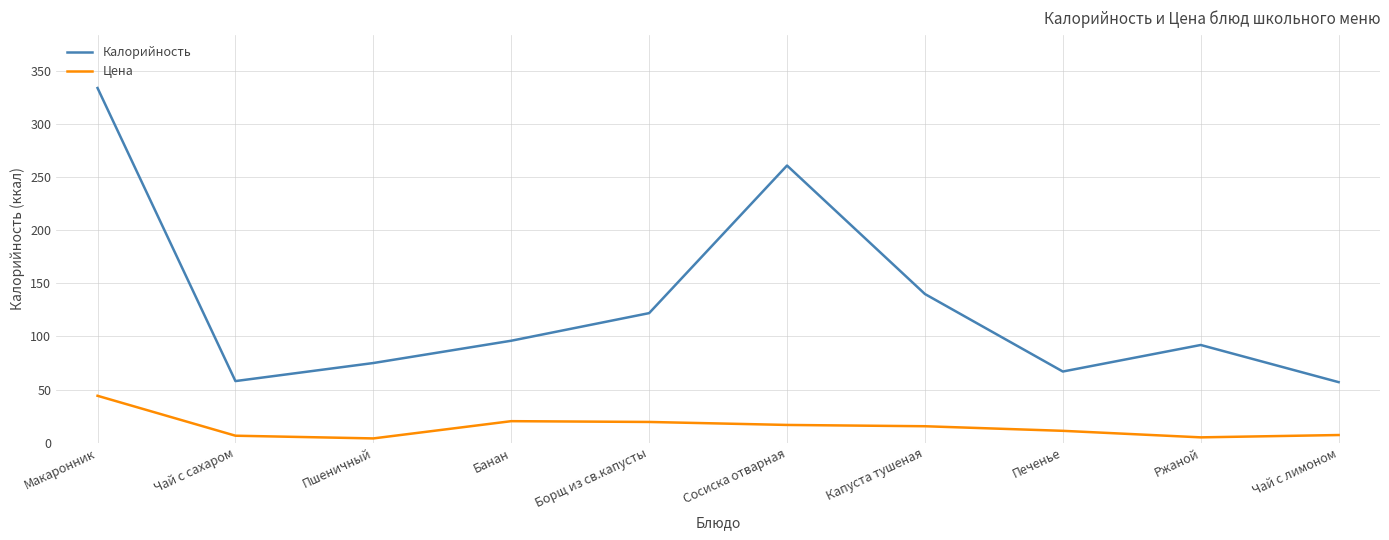

Between Печенье and Чай с лимоном, which series saw the biggest shift?

Калорийность